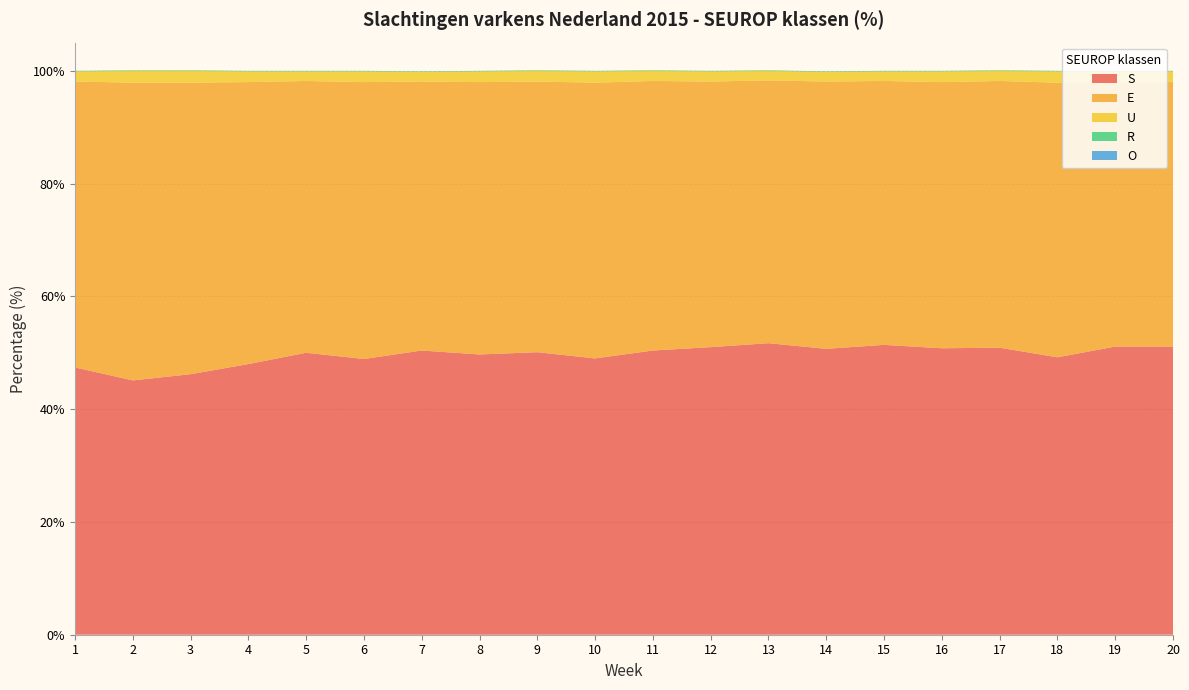

Reading left to right, extract all data points from this chart.

S: 1=47.4	2=45.1	3=46.2	4=48.0	5=50.0	6=48.9	7=50.4	8=49.7	9=50.1	10=49.0	11=50.4	12=51.0	13=51.7	14=50.7	15=51.4	16=50.8	17=50.9	18=49.2	19=51.1	20=51.1
E: 1=50.7	2=52.8	3=51.7	4=50.0	5=48.2	6=49.1	7=47.7	8=48.3	9=48.0	10=48.9	11=47.8	12=47.1	13=46.6	14=47.4	15=46.8	16=47.2	17=47.3	18=48.7	19=46.9	20=46.9
U: 1=1.8	2=2.1	3=2.1	4=1.9	5=1.7	6=1.9	7=1.7	8=1.9	9=1.9	10=2.0	11=1.8	12=1.8	13=1.7	14=1.7	15=1.7	16=1.9	17=1.8	18=2.0	19=1.9	20=1.9
R: 1=0.1	2=0.1	3=0.1	4=0.1	5=0.1	6=0.1	7=0.1	8=0.1	9=0.1	10=0.1	11=0.1	12=0.1	13=0.1	14=0.1	15=0.1	16=0.1	17=0.1	18=0.1	19=0.1	20=0.1
O: 1=0.0	2=0.0	3=0.0	4=0.0	5=0.0	6=0.0	7=0.0	8=0.0	9=0.0	10=0.0	11=0.0	12=0.0	13=0.0	14=0.0	15=0.0	16=0.0	17=0.0	18=0.0	19=0.0	20=0.0